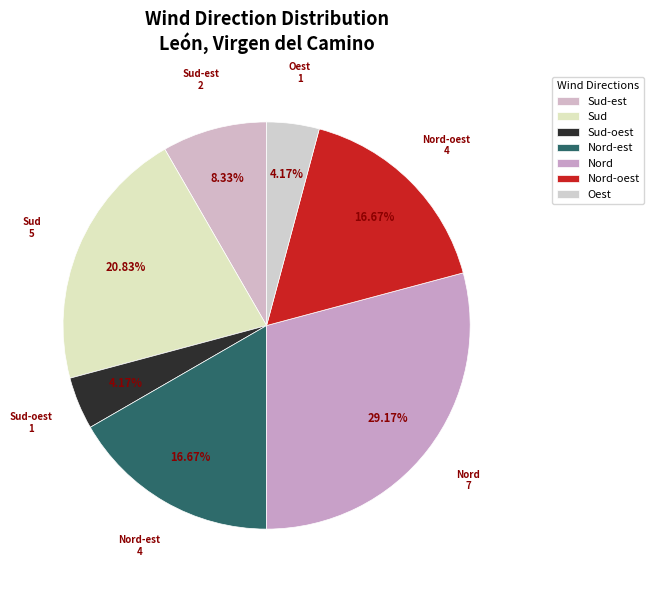

Do Sud and Sud-est together represent more than half of the pie?

No